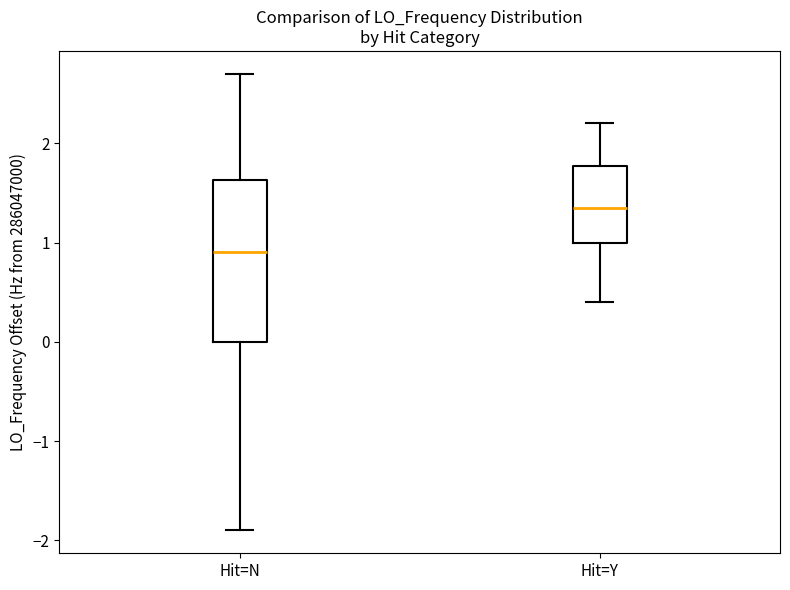

Which box's median line is the lowest?

Hit=N